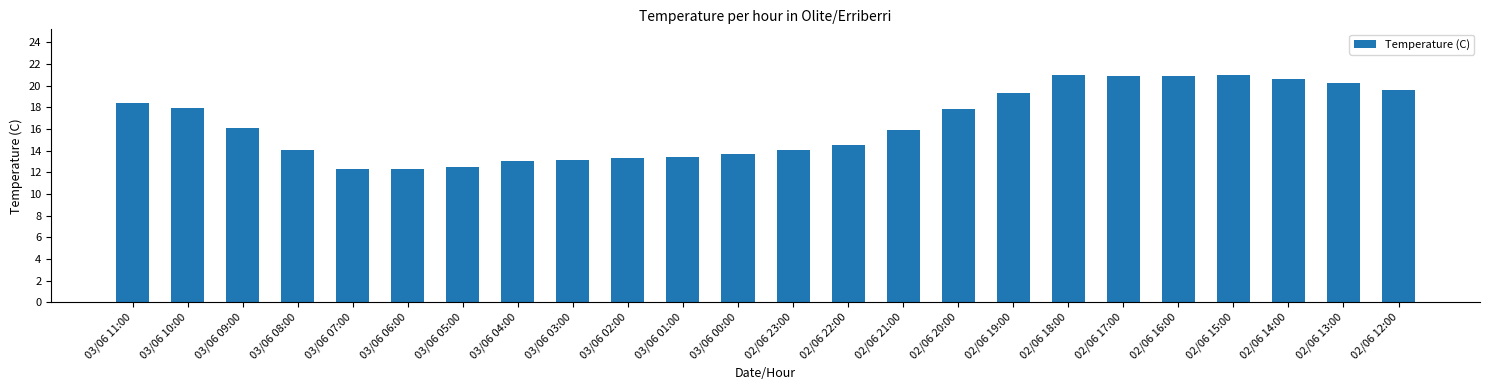

What is the ratio of the value at 02/06 23:00 to the value at 03/06 08:00?

1.0